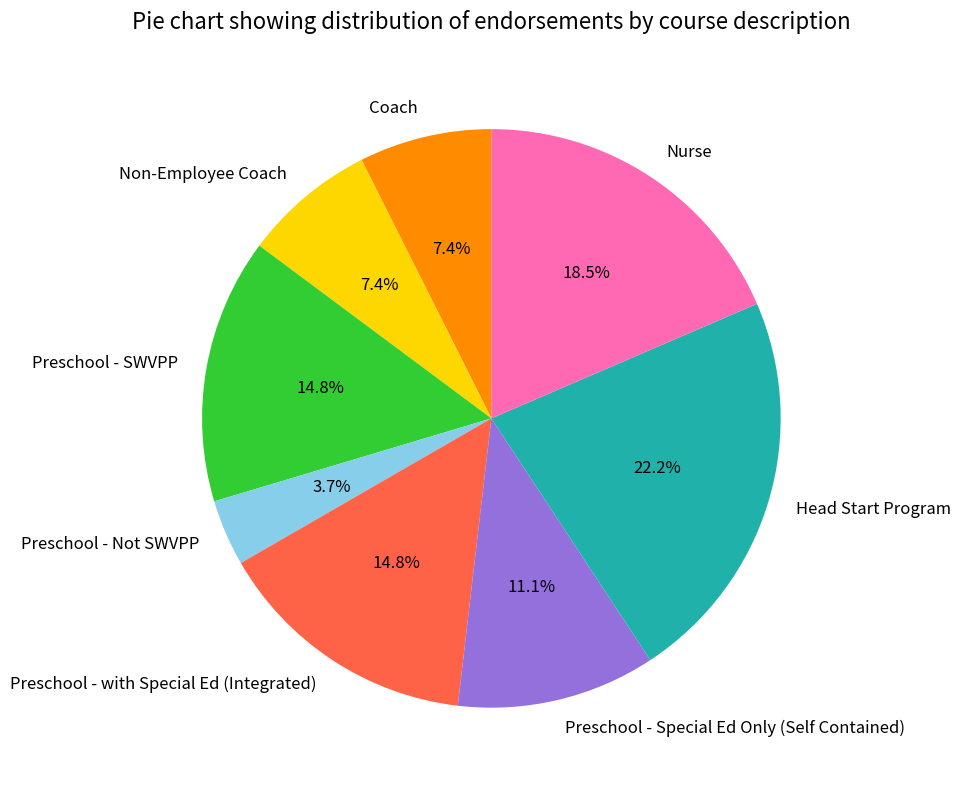

How many segments does this pie chart have?

8